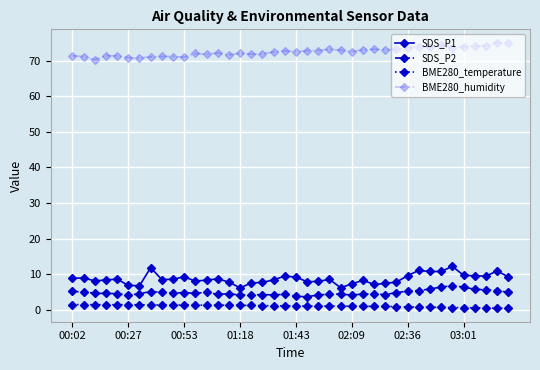

True or false: BME280_temperature and SDS_P1 cross at least once.

False